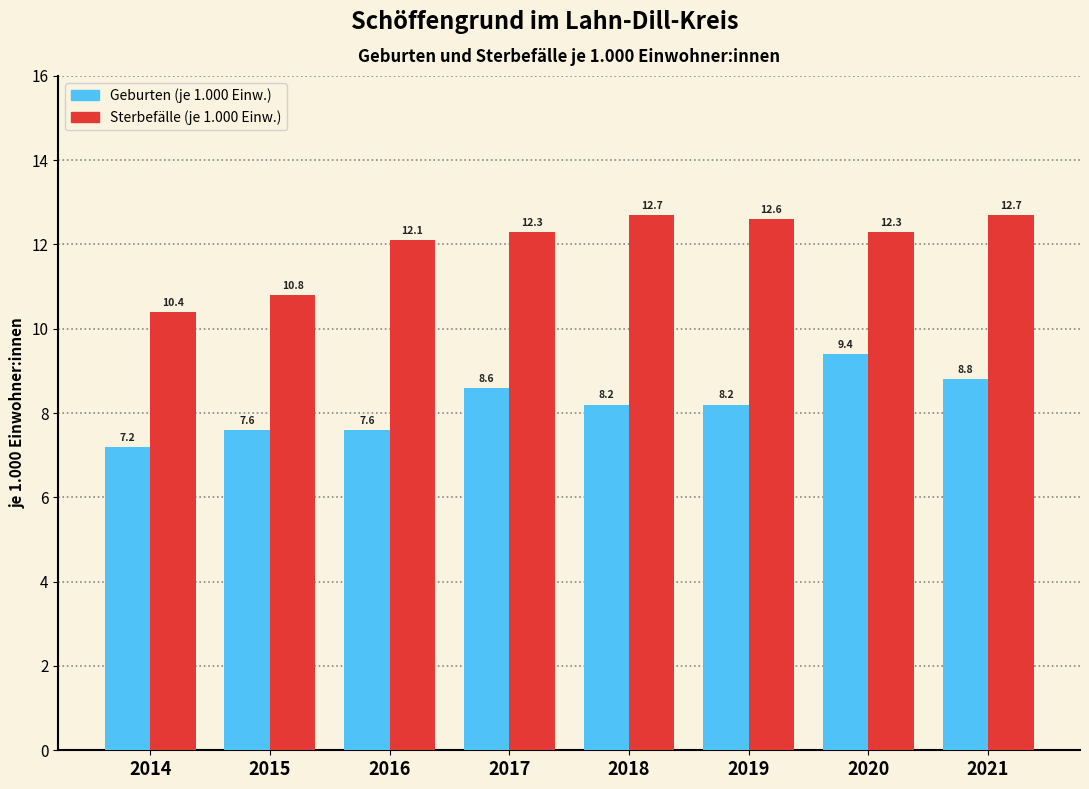

What is the difference between the highest and lowest values at 2018?

4.5